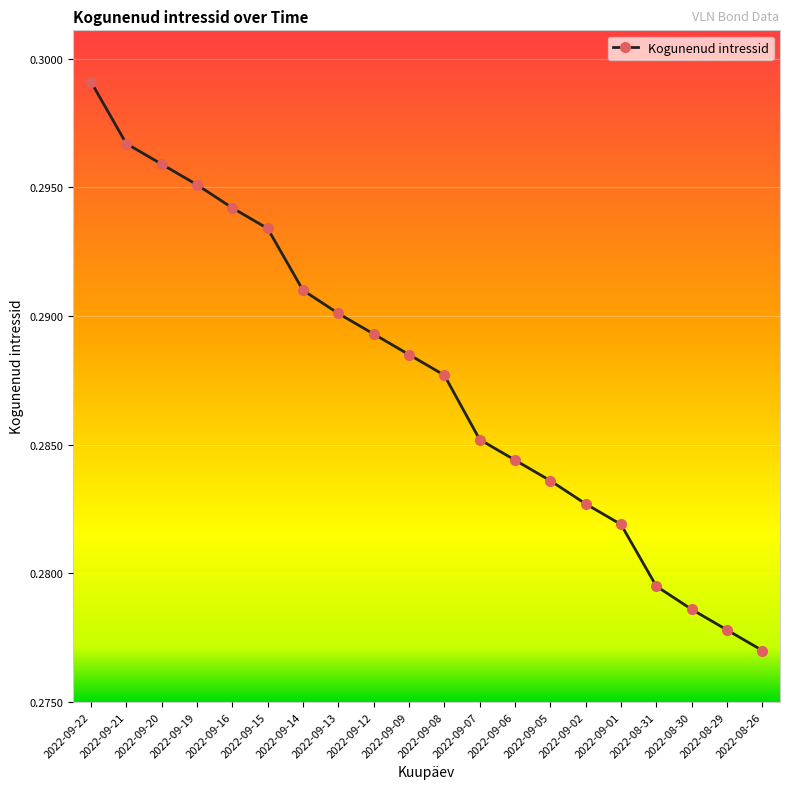

True or false: the data has more than 1 interior local peaks.

False